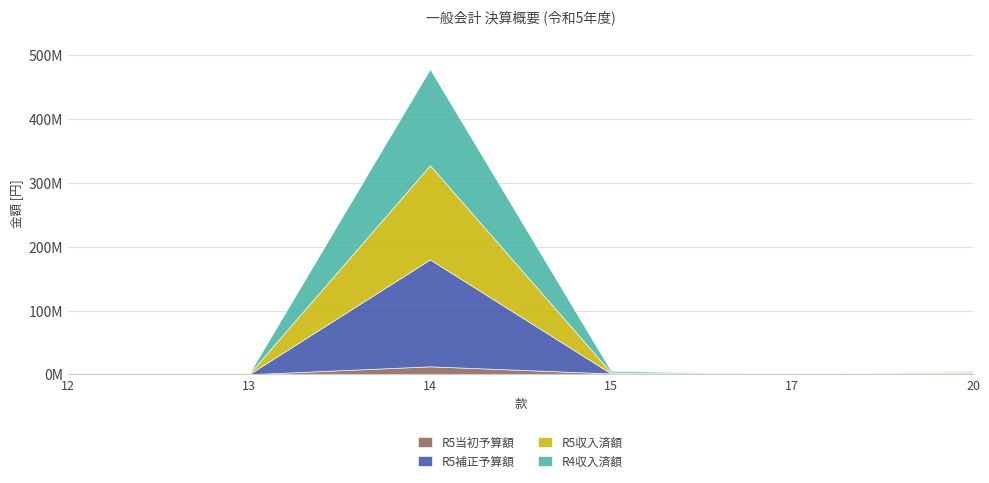

Reading right to left, list all the values displayed in this chart.

R5当初予算額: 2203000	0	1597000	12698000	320000	0
R5補正予算額: -250000	0	0	167279000	0	0
R5収入済額: 1823794	0	1597666	147432618	374760	0
R4収入済額: 1432754	10000	2558599	150600389	272000	30000